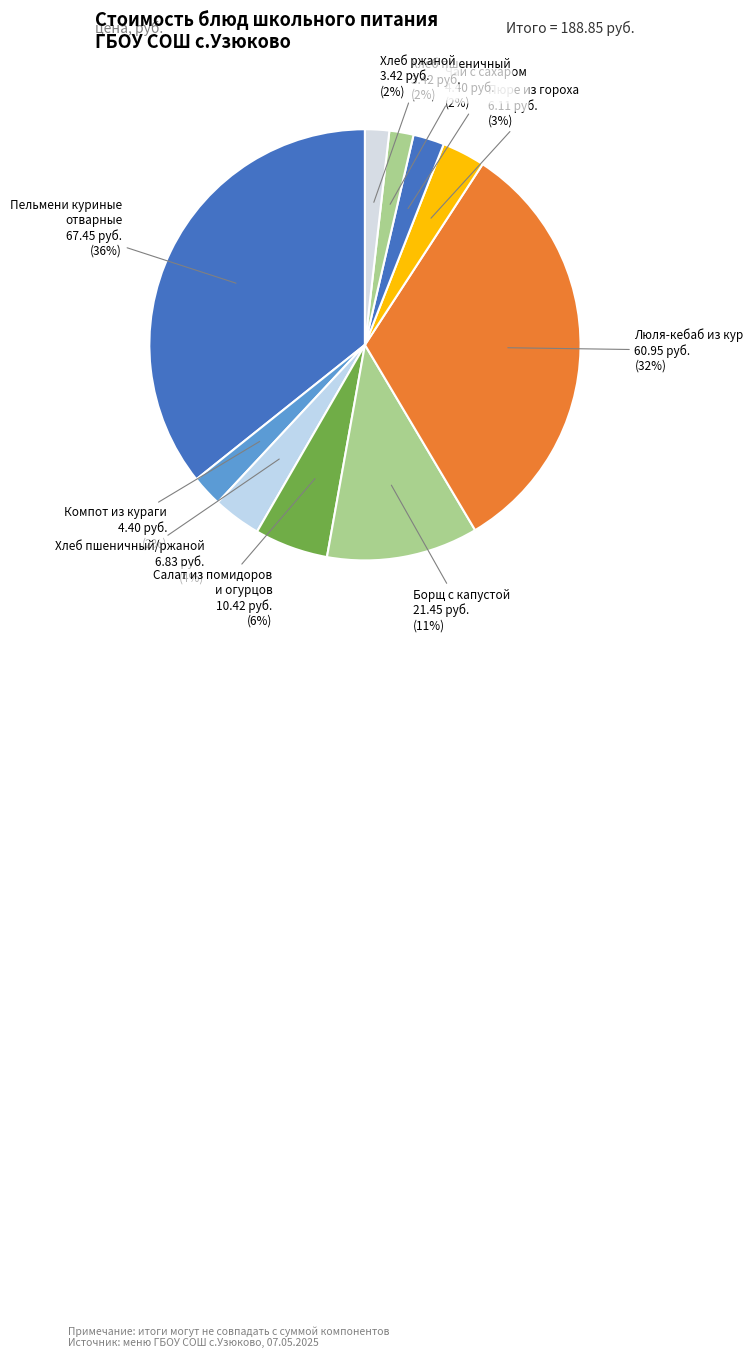

The Хлеб ржаной slice represents 2% of the pie. True or false?

True